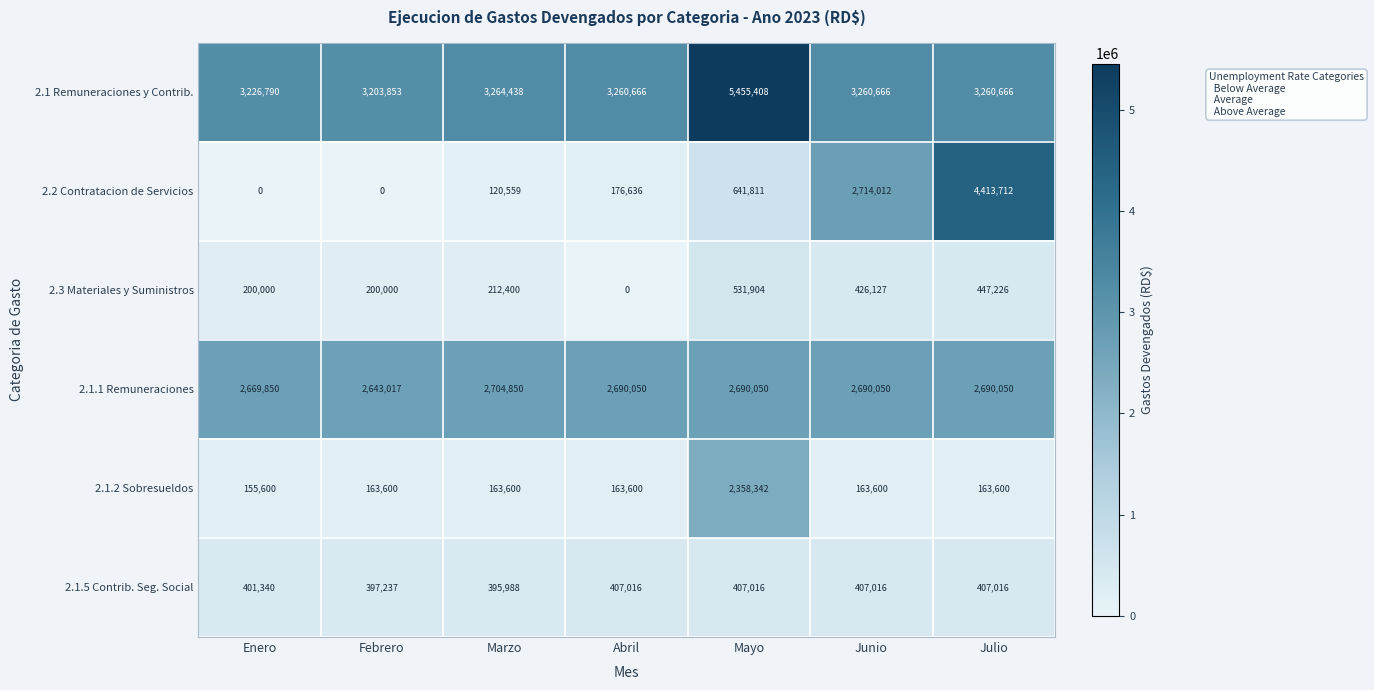

How many series are shown in this chart?

6